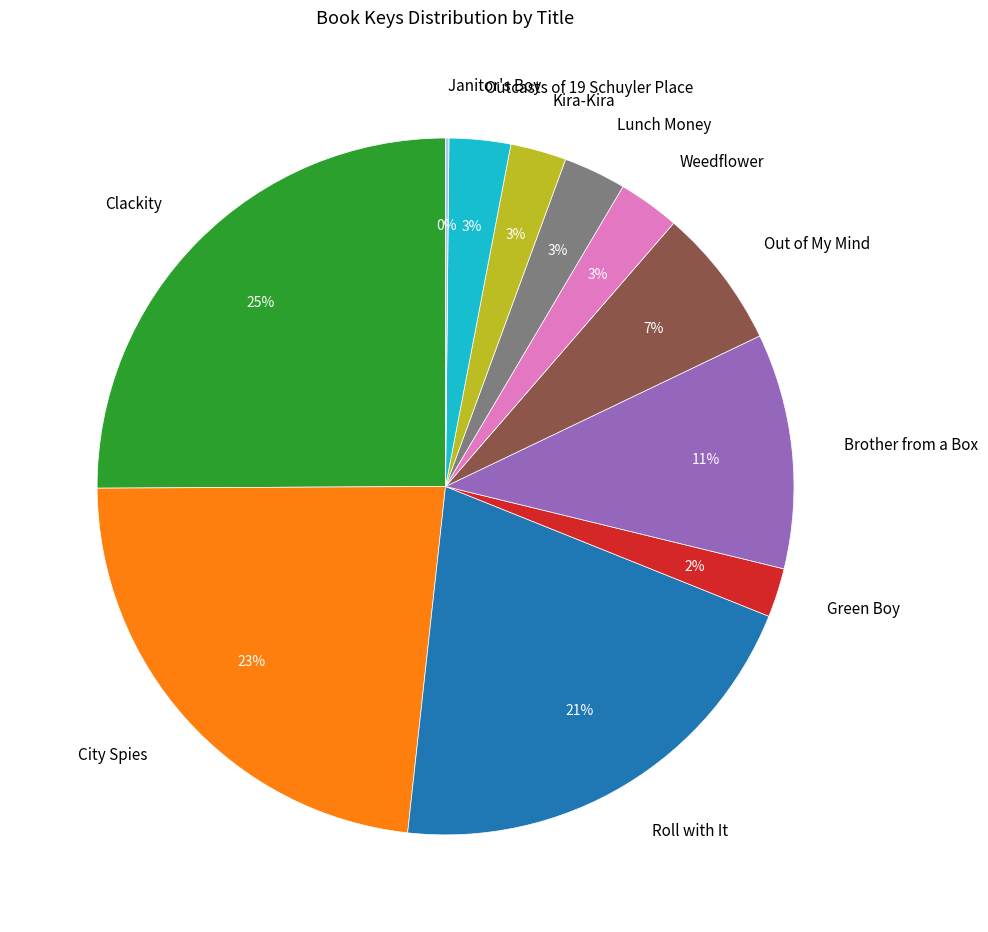

Which slice is the largest?

Clackity